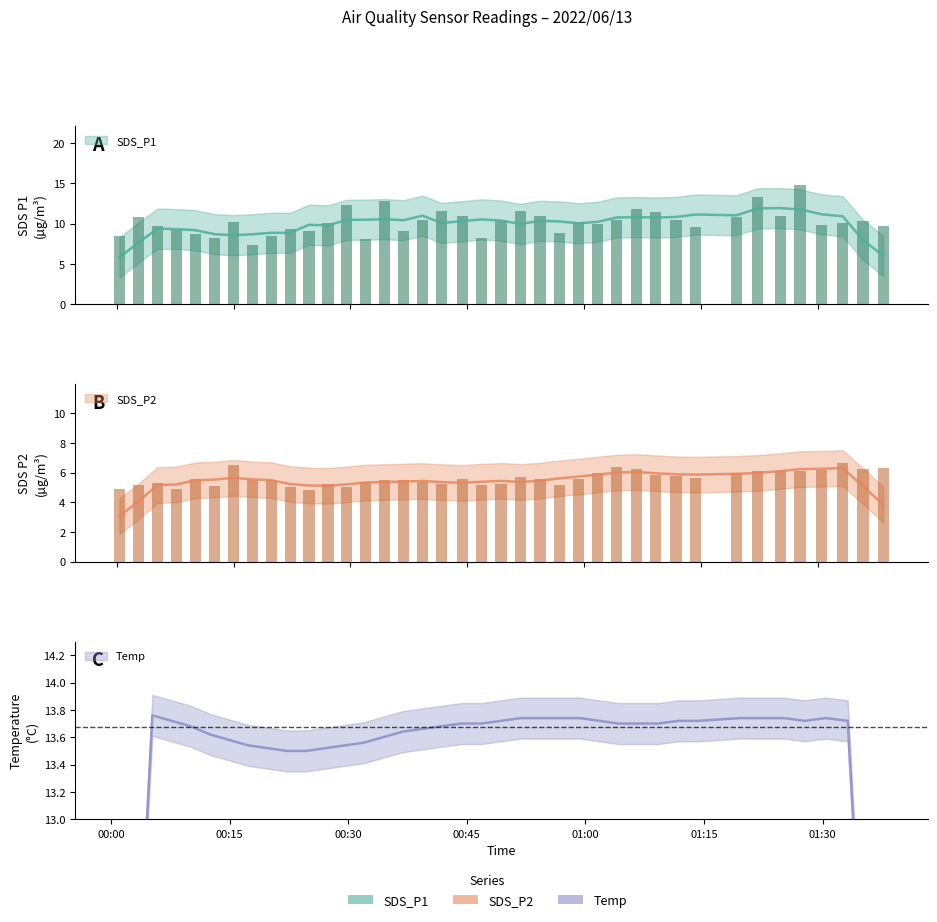

What is the sum of all SDS_P1 values?

398.1